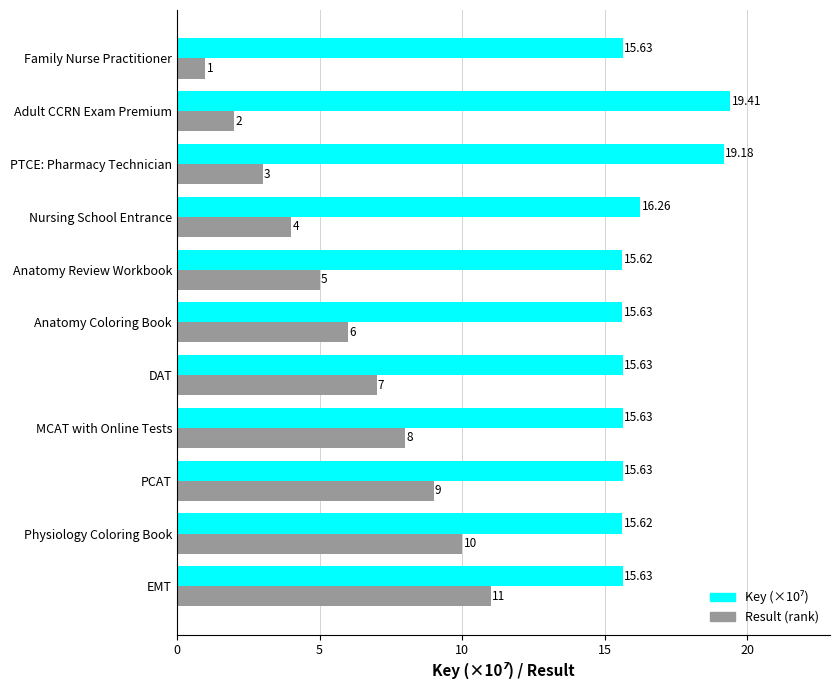

At which category does the chart reach its minimum across all series?

Family Nurse Practitioner